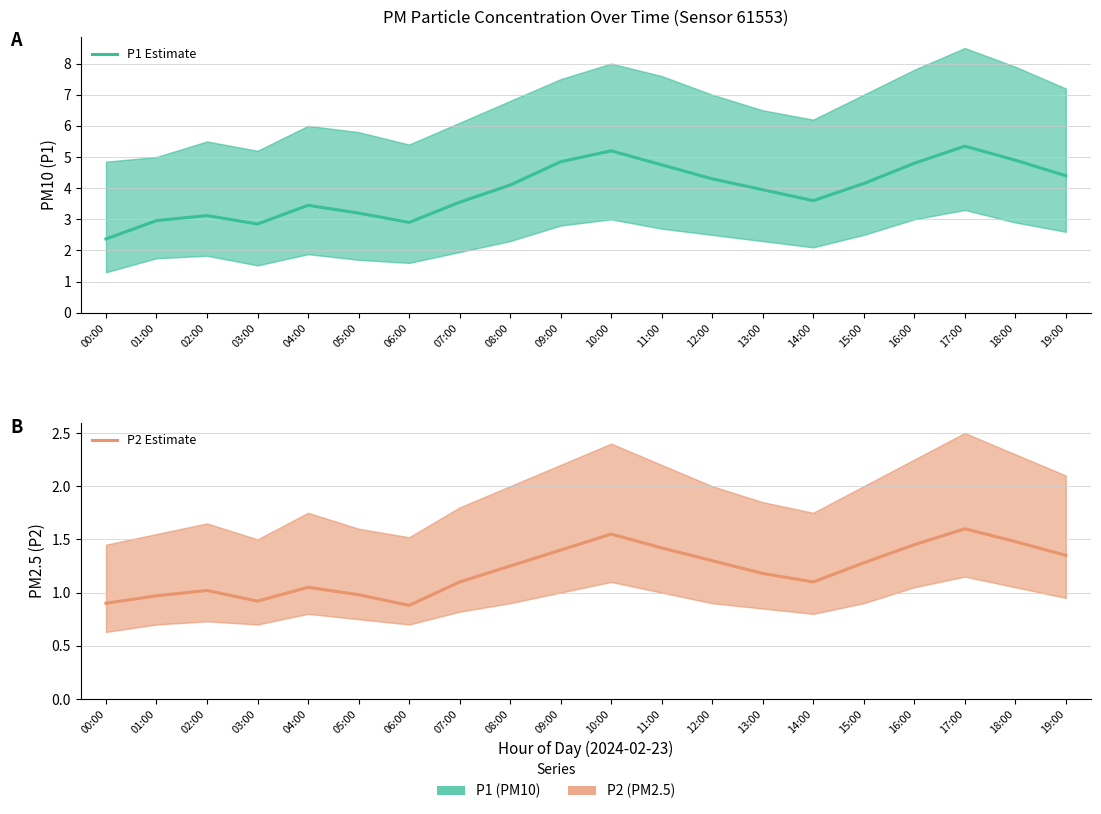

How many values in the P2 Estimate series are below 1?

5